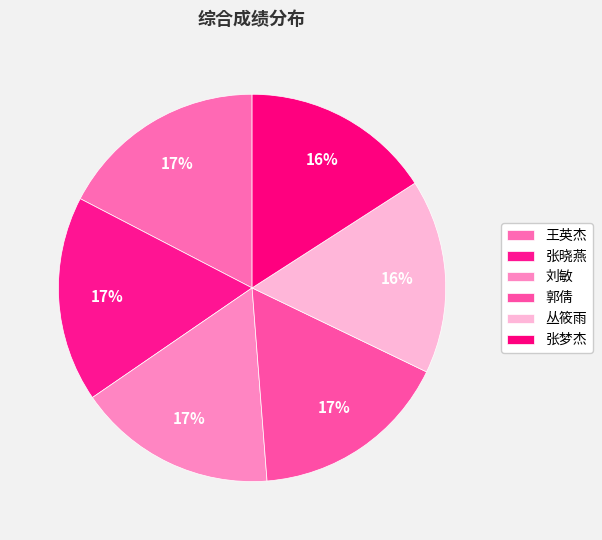

To the nearest percent, what is the average slice percentage?

17%